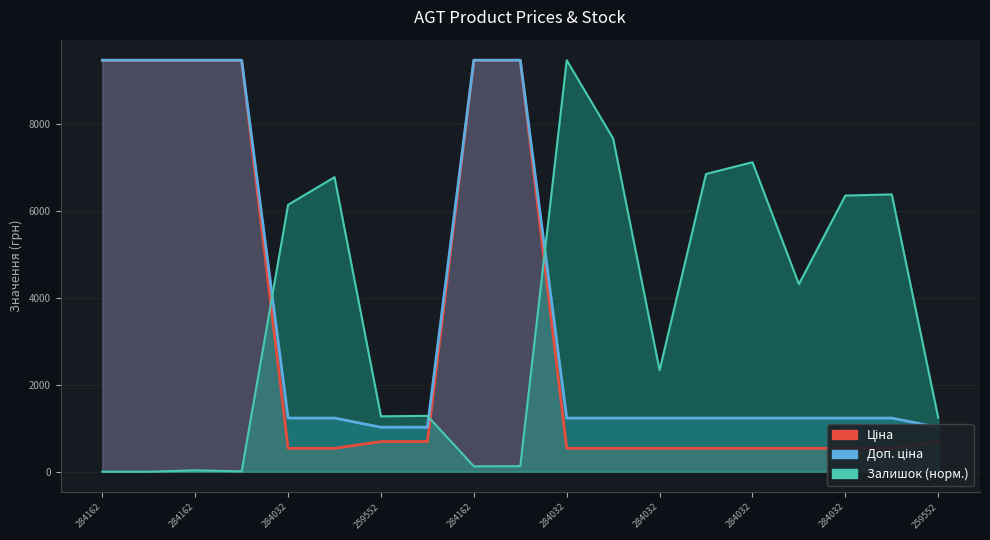

The Ціна series shows 539.0 at 284032. True or false?

True